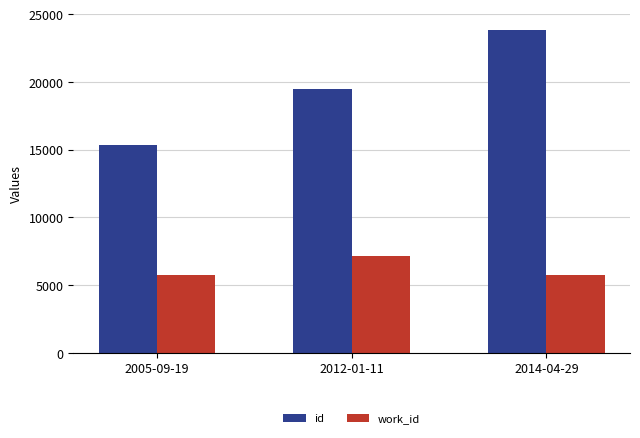

Is it true that work_id equals 3988 at 2012-01-11?

False